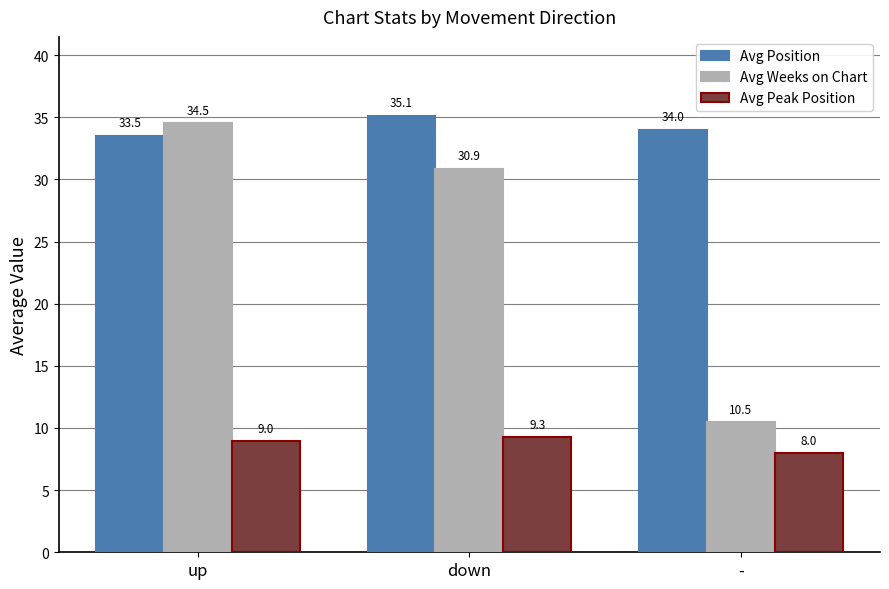

What is the smallest value displayed?

8.0